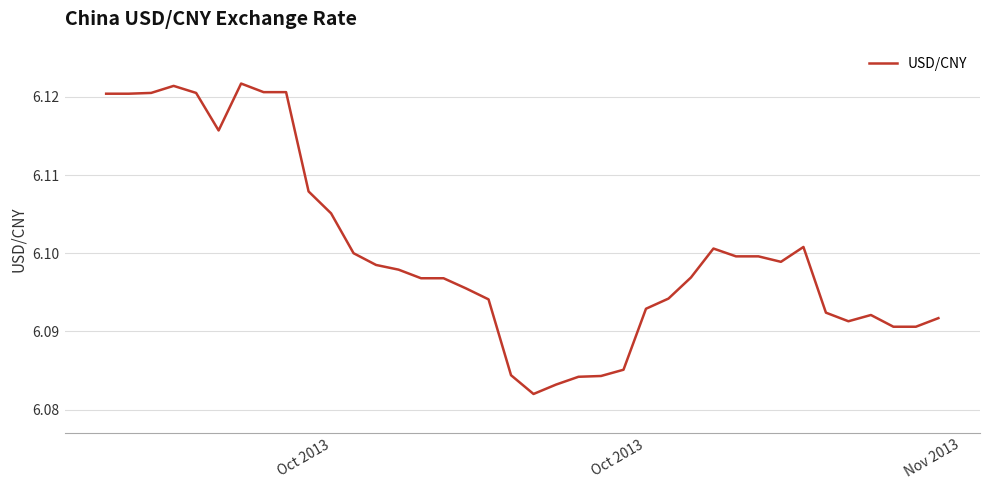

True or false: the data has more than 1 interior local peaks.

True